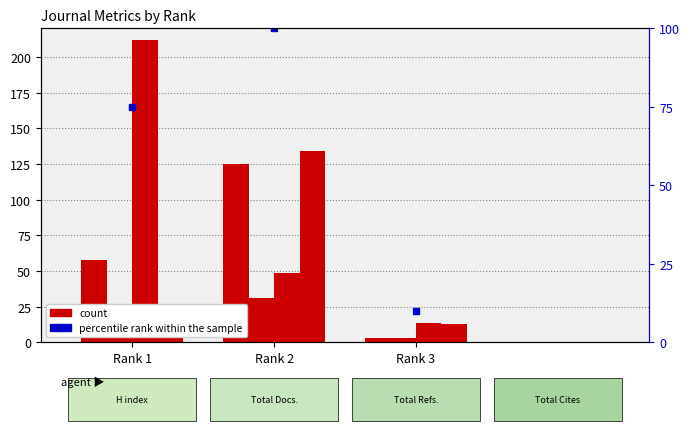

Which has a higher value, Rank 1 or Rank 2?

Rank 2